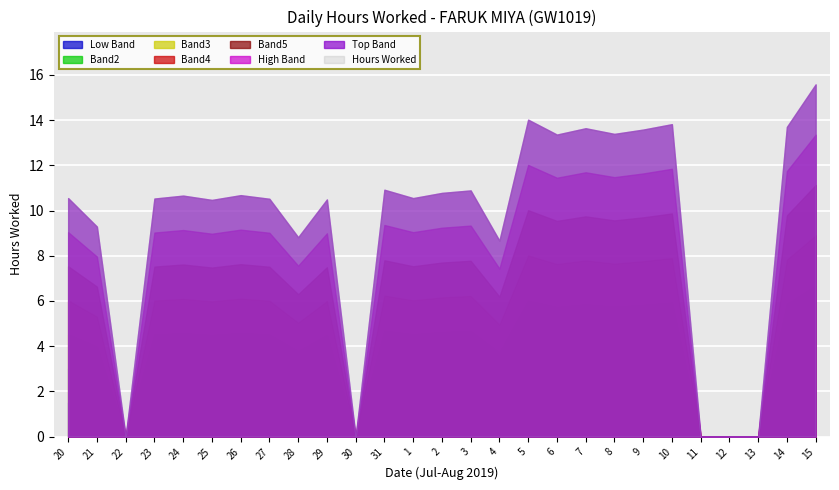

What is the difference between the values at 6 and 7?

0.3